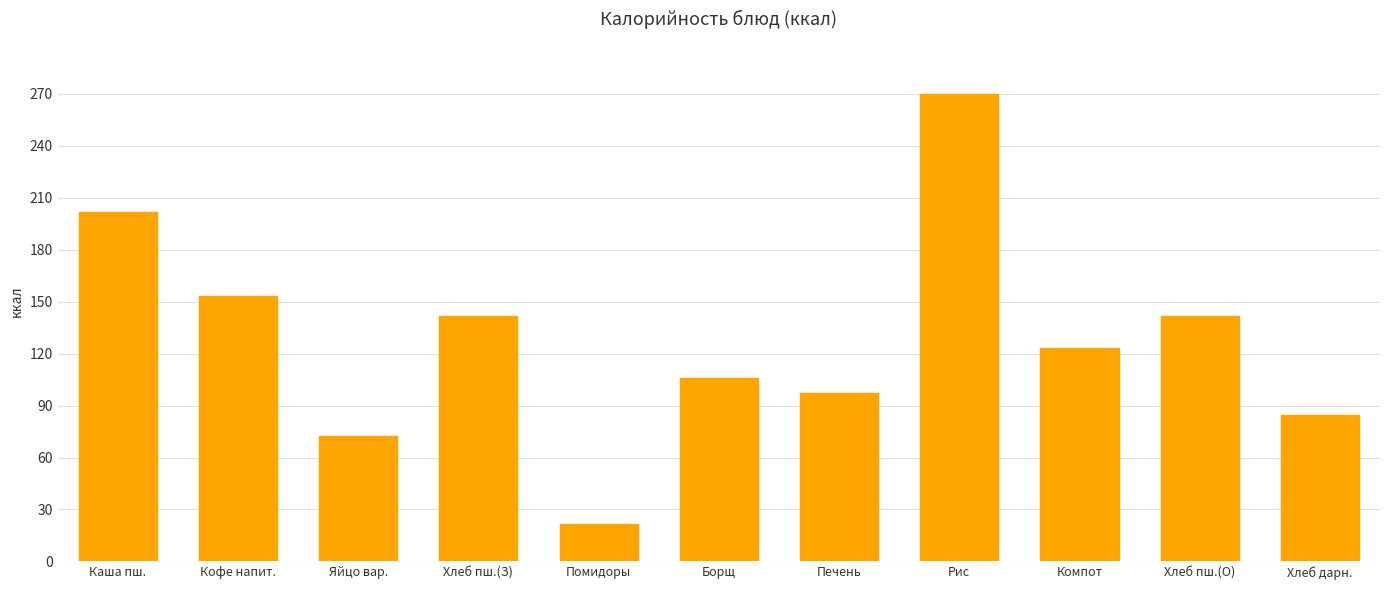

Which label corresponds to the largest value in the chart?

Рис